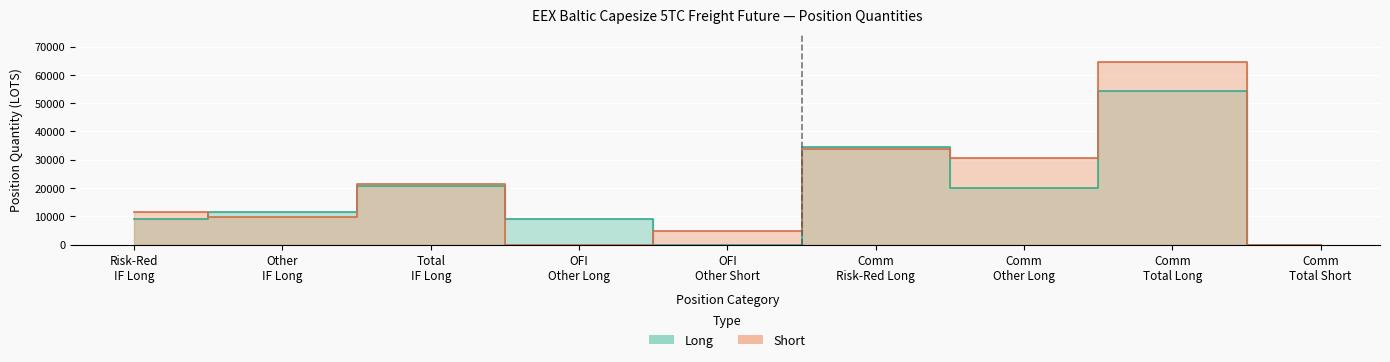

The Long series shows 8943.3 at Other Financial Long (Other). True or false?

True